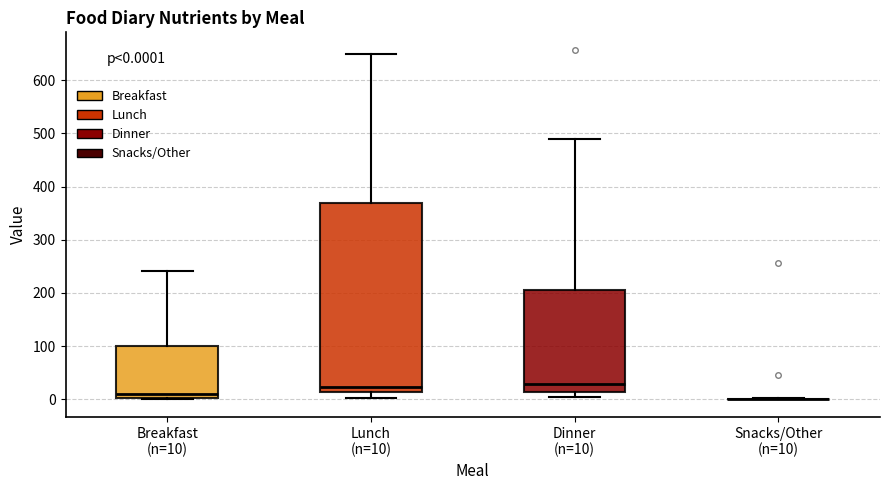

Comparing the boxes themselves (not the whiskers), which one is the tallest?

Lunch (n=10)